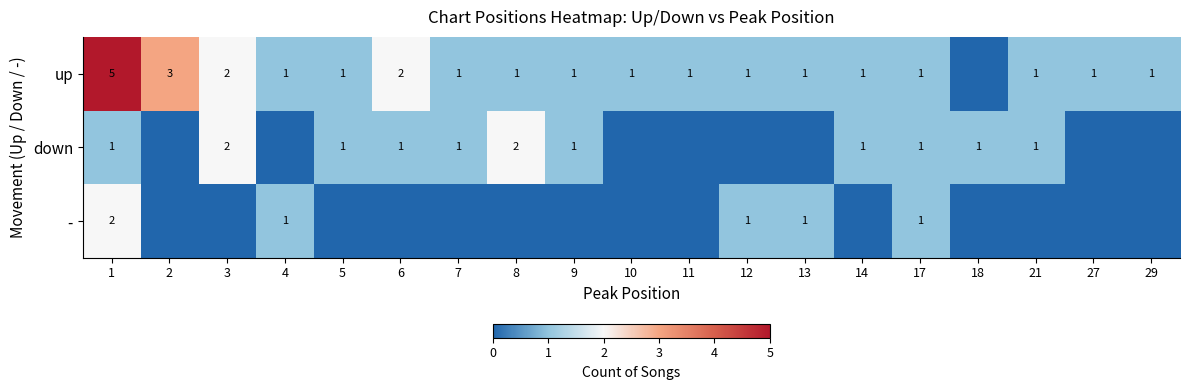

Is it true that up equals 2 at 3?

True